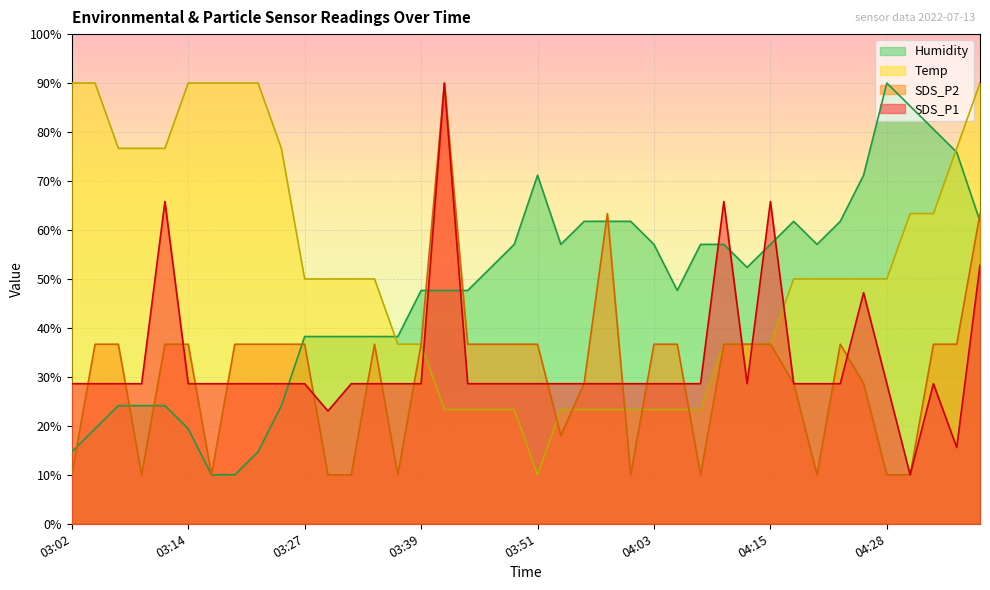

How many distinct data groups are displayed?

4